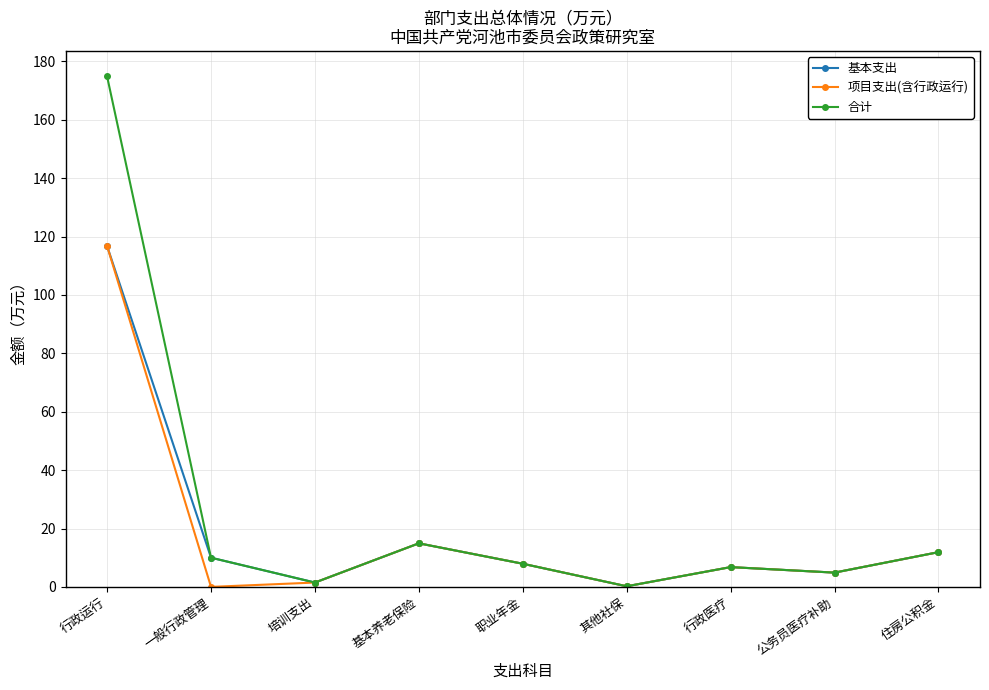

What are all the series names shown in the legend?

基本支出, 项目支出(含行政运行), 合计